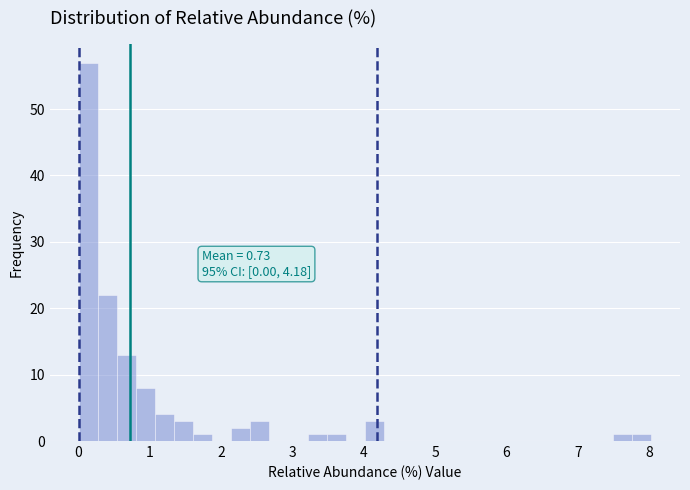

Around what value on the x-axis is the tallest bar? Give the approximate position of its centre, as read against the axis.

0.1